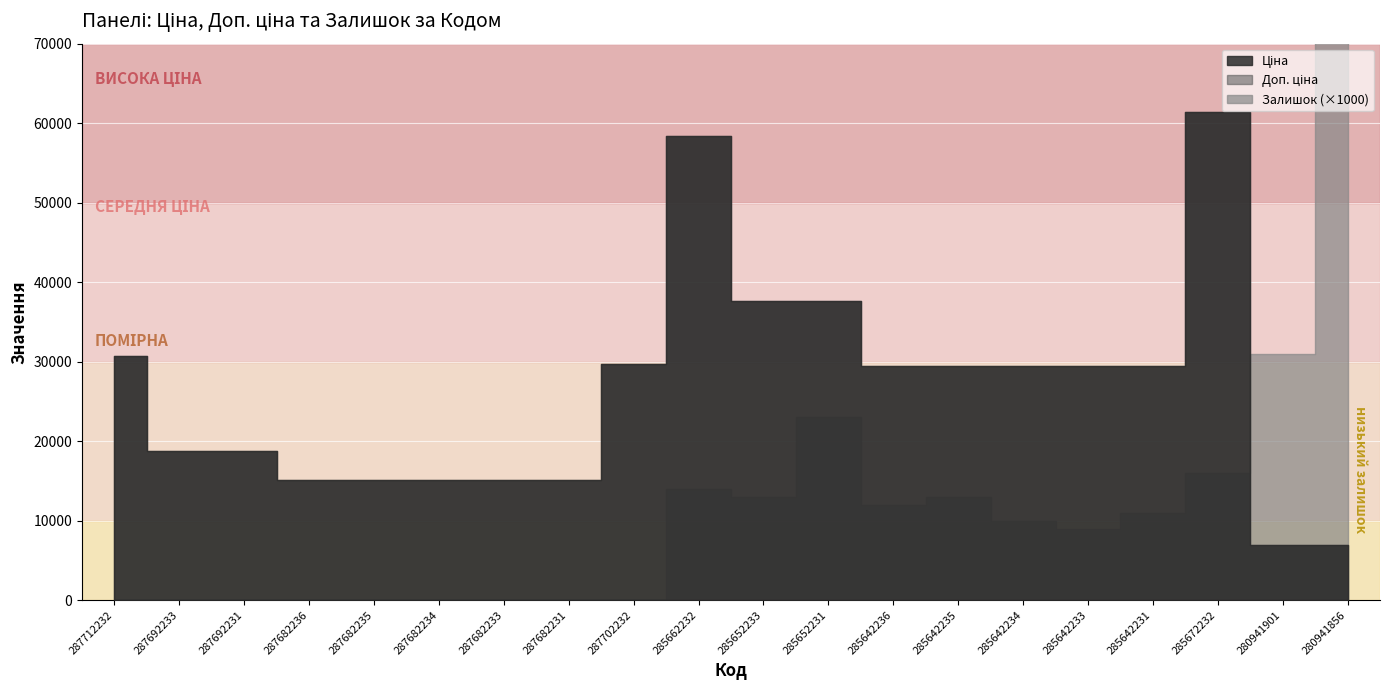

What is the difference between the second highest and minimum values in the Залишок series?

31.0